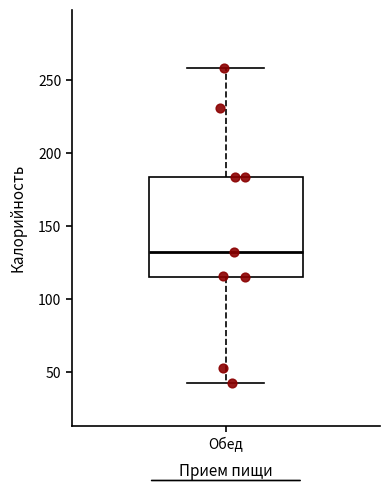

Where does the lower whisker of the box for Обед end on the y-axis? The values are not printed on the chart, so give them approximately, as read against the axis.

45